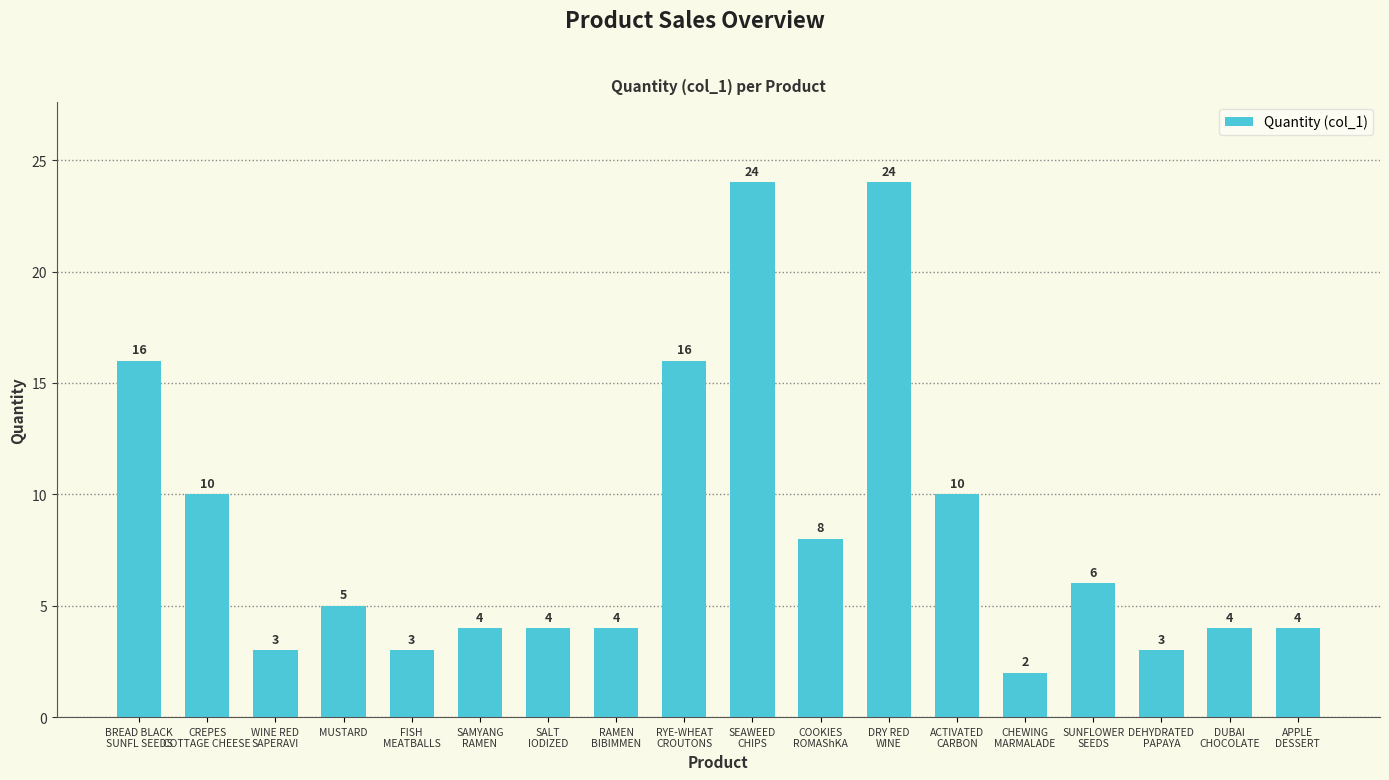

What is the average value?

8